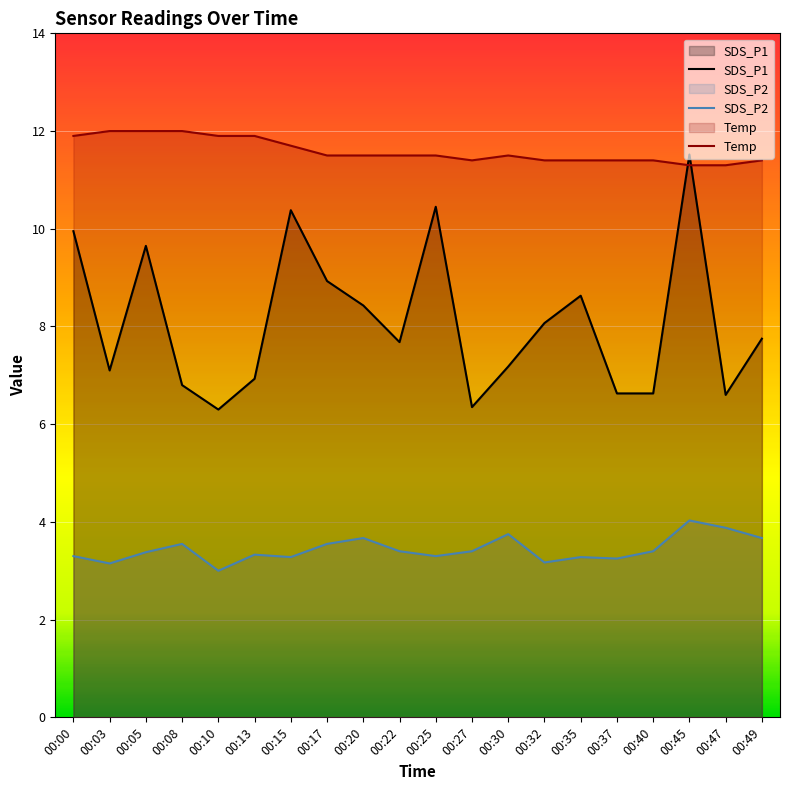

Reading left to right, extract all data points from this chart.

SDS_P1: 00:00=9.9	00:03=7.1	00:05=9.7	00:08=6.8	00:10=6.3	00:13=6.9	00:15=10.4	00:17=8.9	00:20=8.4	00:22=7.7	00:25=10.4	00:27=6.3	00:30=7.2	00:32=8.1	00:35=8.6	00:37=6.6	00:40=6.6	00:45=11.5	00:47=6.6	00:49=7.8
SDS_P2: 00:00=3.3	00:03=3.1	00:05=3.4	00:08=3.5	00:10=3.0	00:13=3.3	00:15=3.3	00:17=3.5	00:20=3.7	00:22=3.4	00:25=3.3	00:27=3.4	00:30=3.8	00:32=3.2	00:35=3.3	00:37=3.2	00:40=3.4	00:45=4.0	00:47=3.9	00:49=3.7
Temp: 00:00=11.9	00:03=12.0	00:05=12.0	00:08=12.0	00:10=11.9	00:13=11.9	00:15=11.7	00:17=11.5	00:20=11.5	00:22=11.5	00:25=11.5	00:27=11.4	00:30=11.5	00:32=11.4	00:35=11.4	00:37=11.4	00:40=11.4	00:45=11.3	00:47=11.3	00:49=11.4